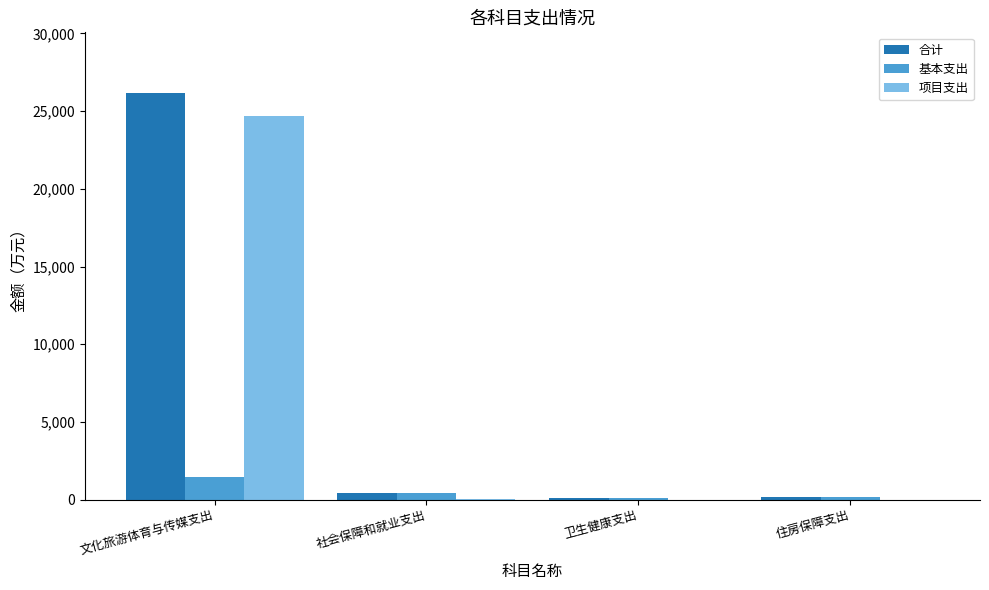

Between 文化旅游体育与传媒支出 and 社会保障和就业支出, which series saw the biggest shift?

合计